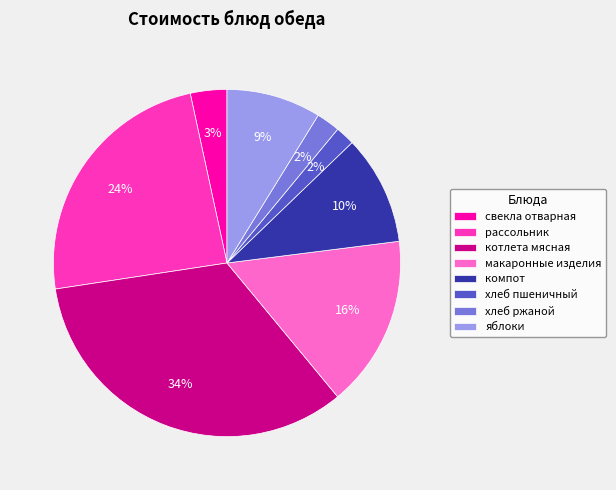

The хлеб ржаной slice represents 2% of the pie. True or false?

True